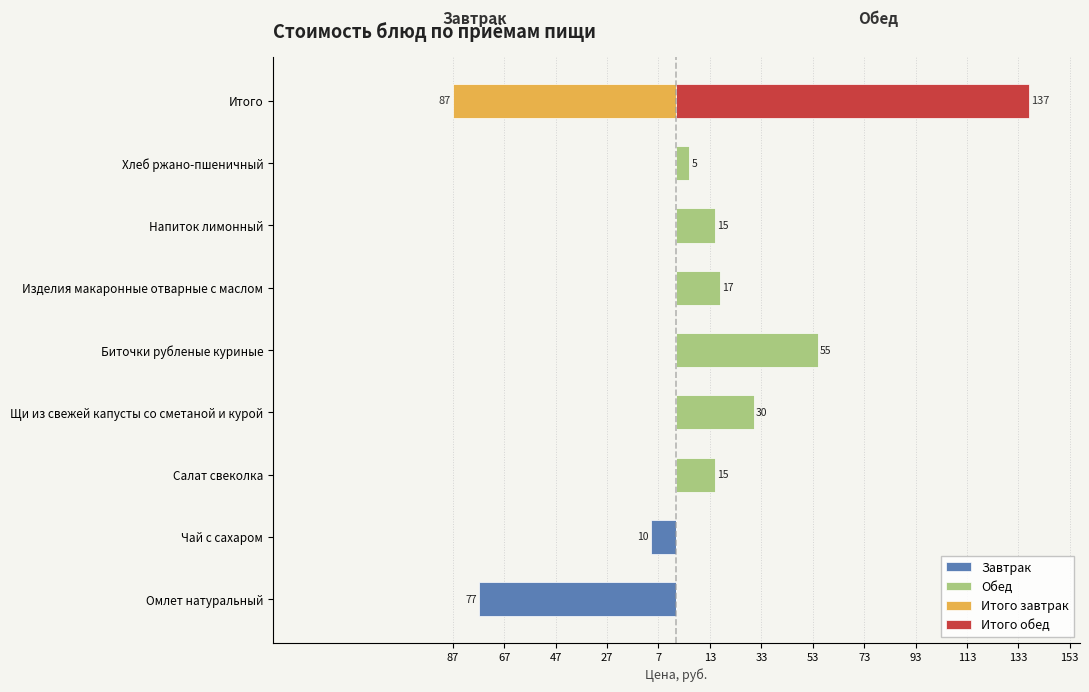

What is the spread (max minus min) of values at Биточки рубленые куриные?

55